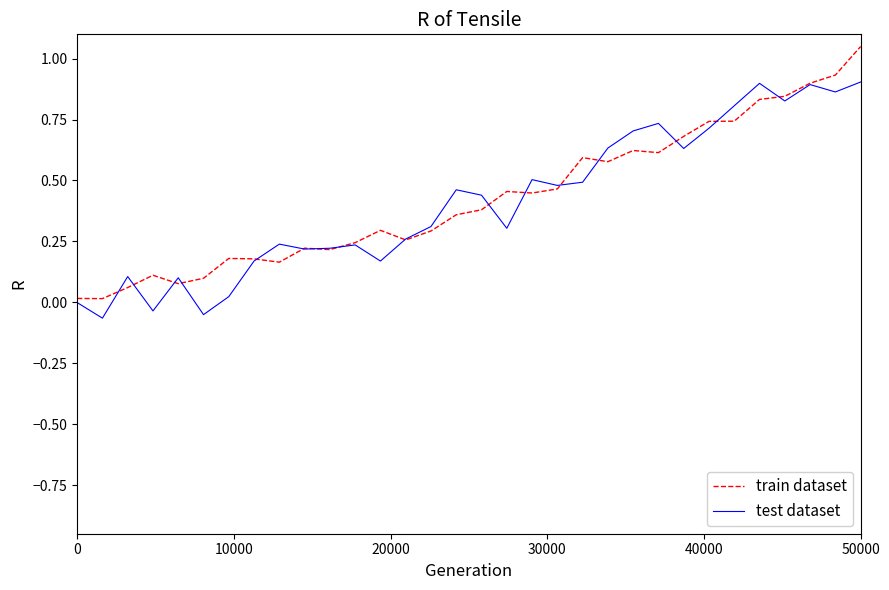

List the series in order of their peak value, lowest first.

test dataset, train dataset